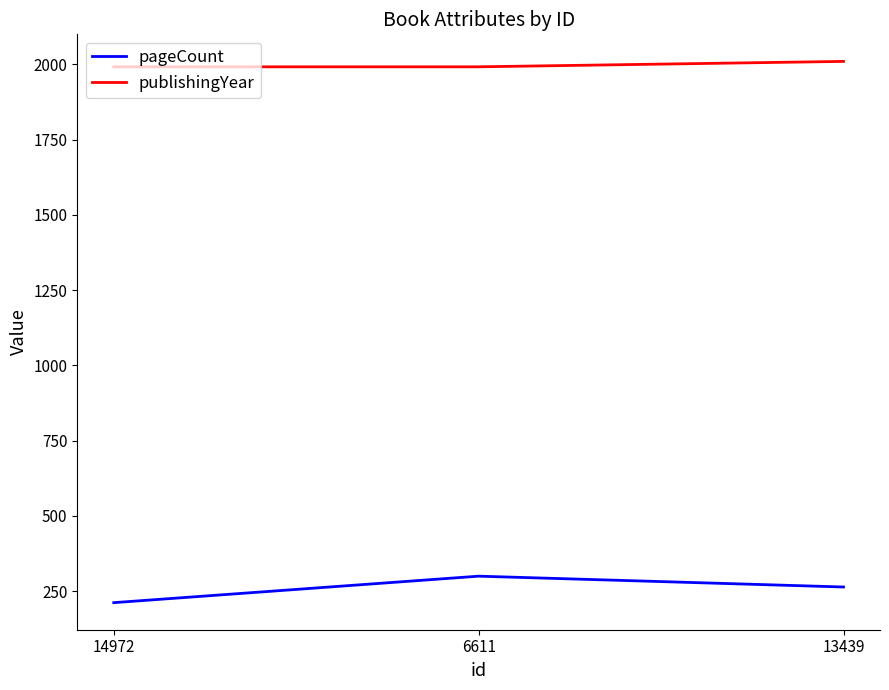

The value of publishingYear at 13439 is 3078. True or false?

False